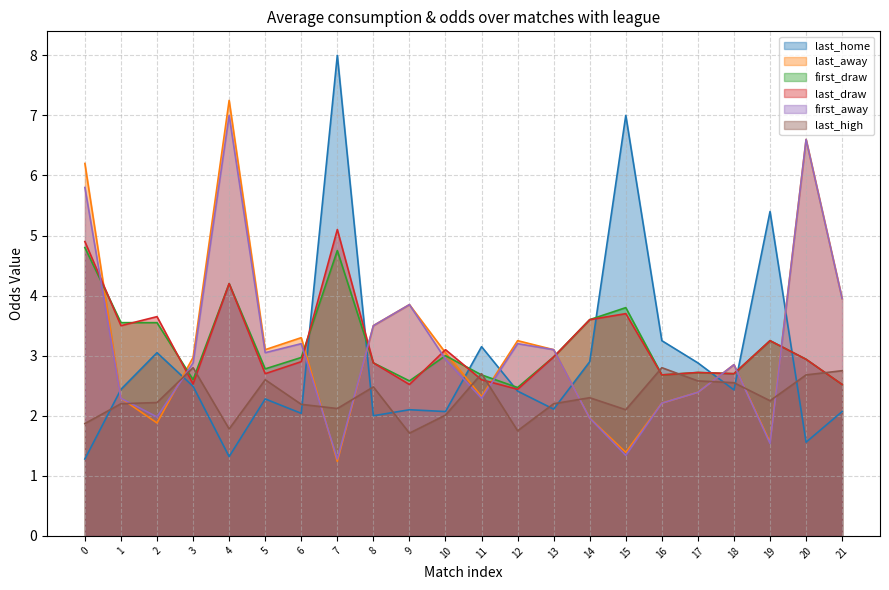

At which label is last_away closest to 4?

21